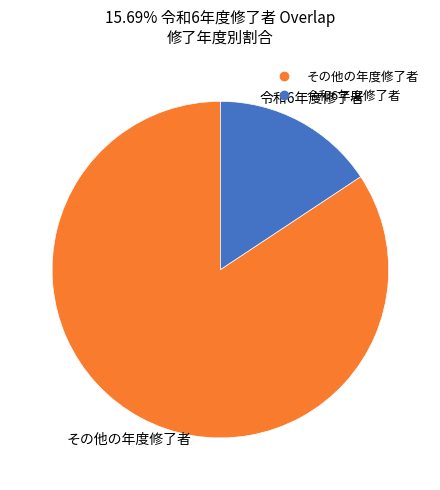

Is there any slice that represents more than half of the pie?

Yes